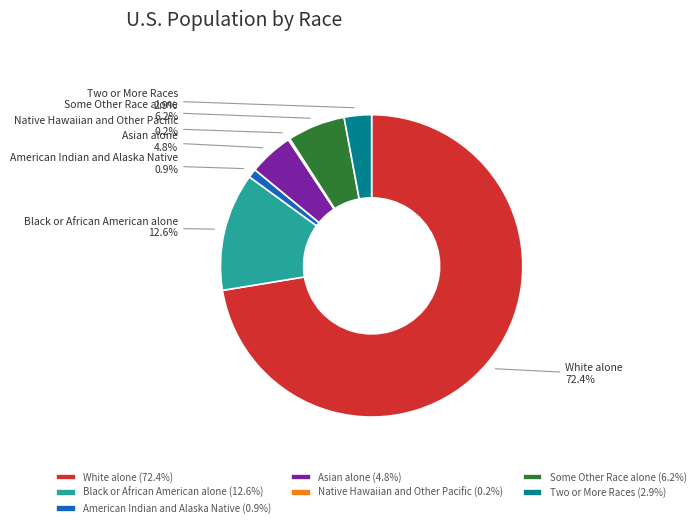

Which slice represents more than half of the pie?

White alone